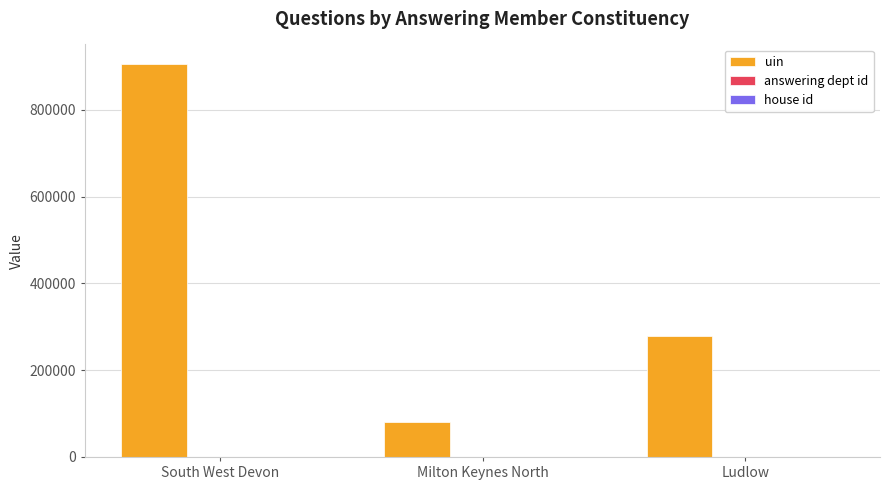

Where is uin nearest to the value 492946?

Ludlow